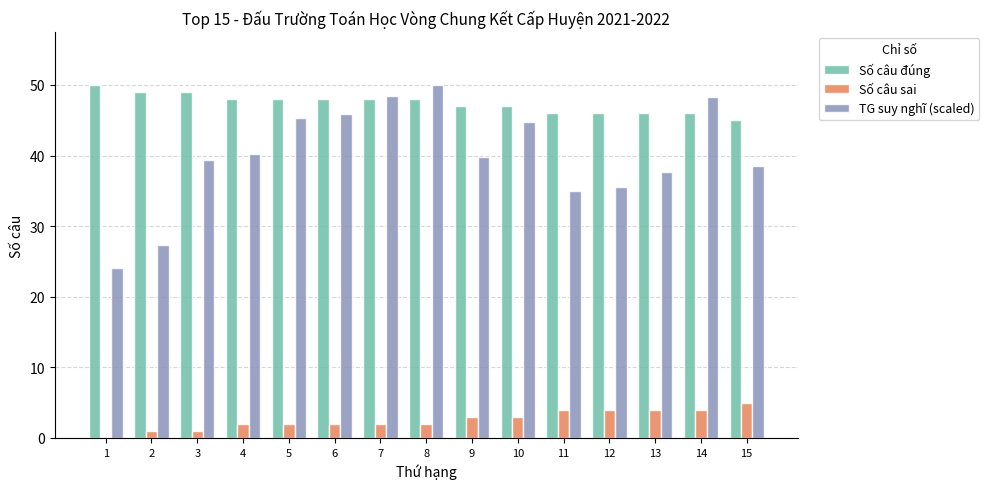

Which series changed the most between 5 and 11?

TG suy nghĩ (scaled)